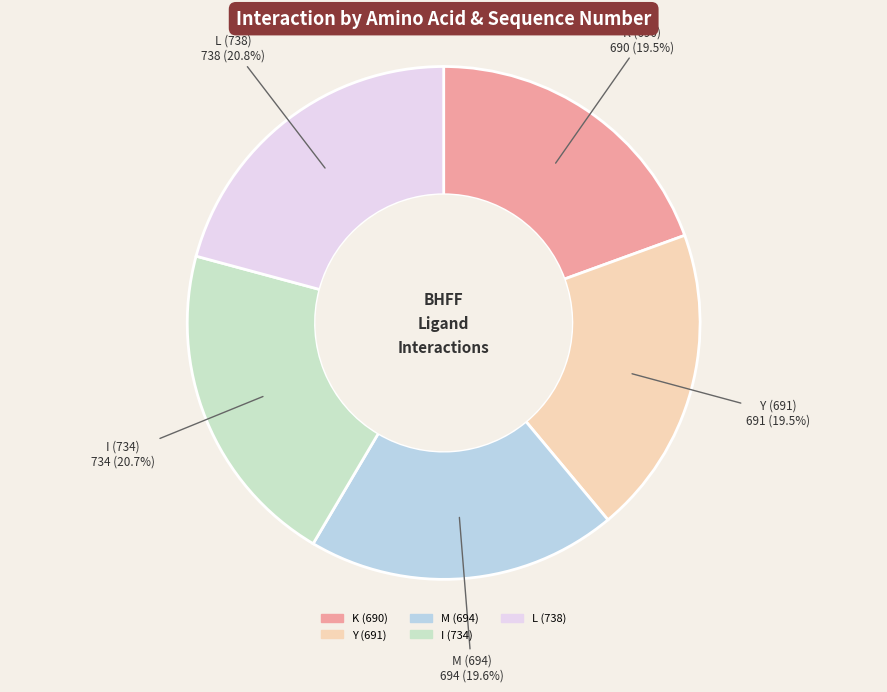

Count the number of slices in the pie.

5